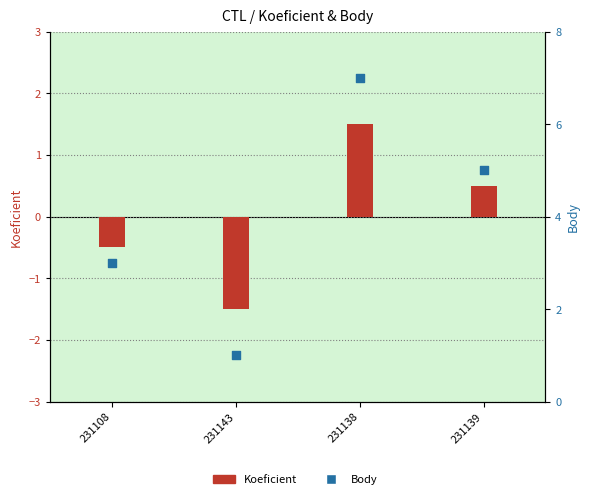

At which category is the sum across all series the highest?

231138